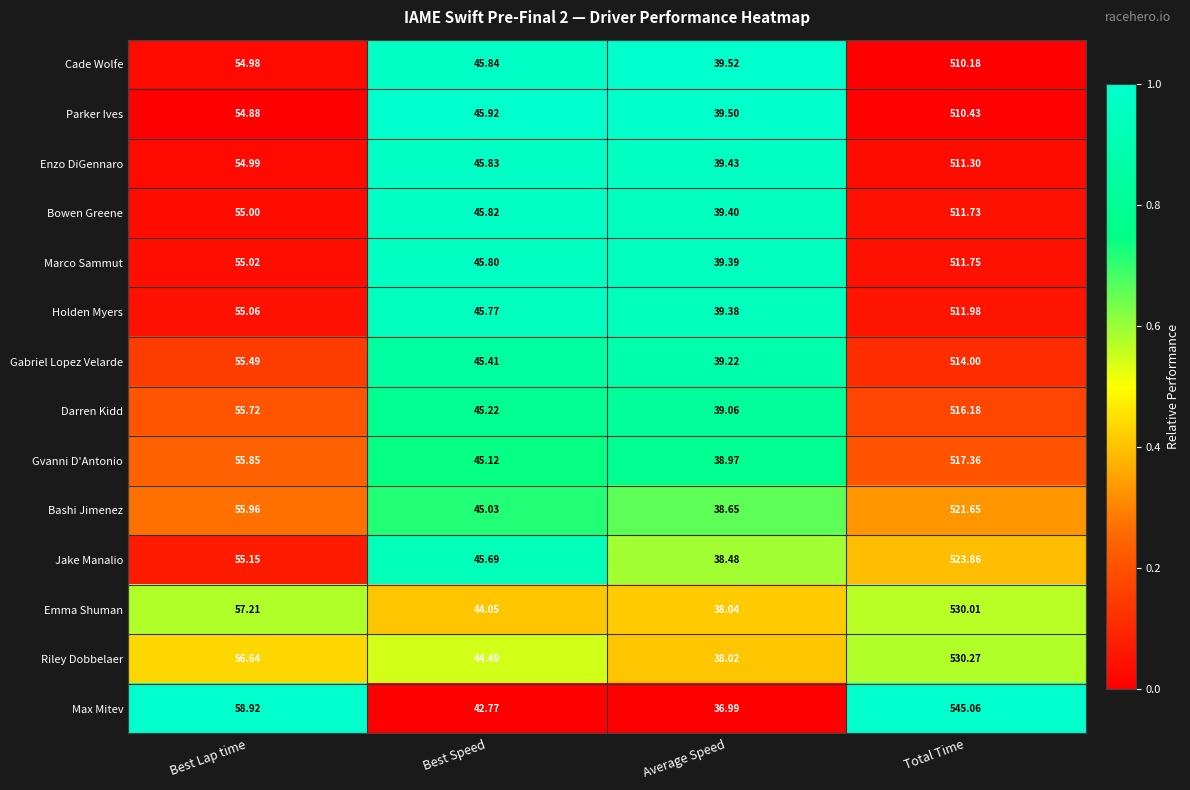

Where does the Darren Kidd series first go above 55?

Best Lap time